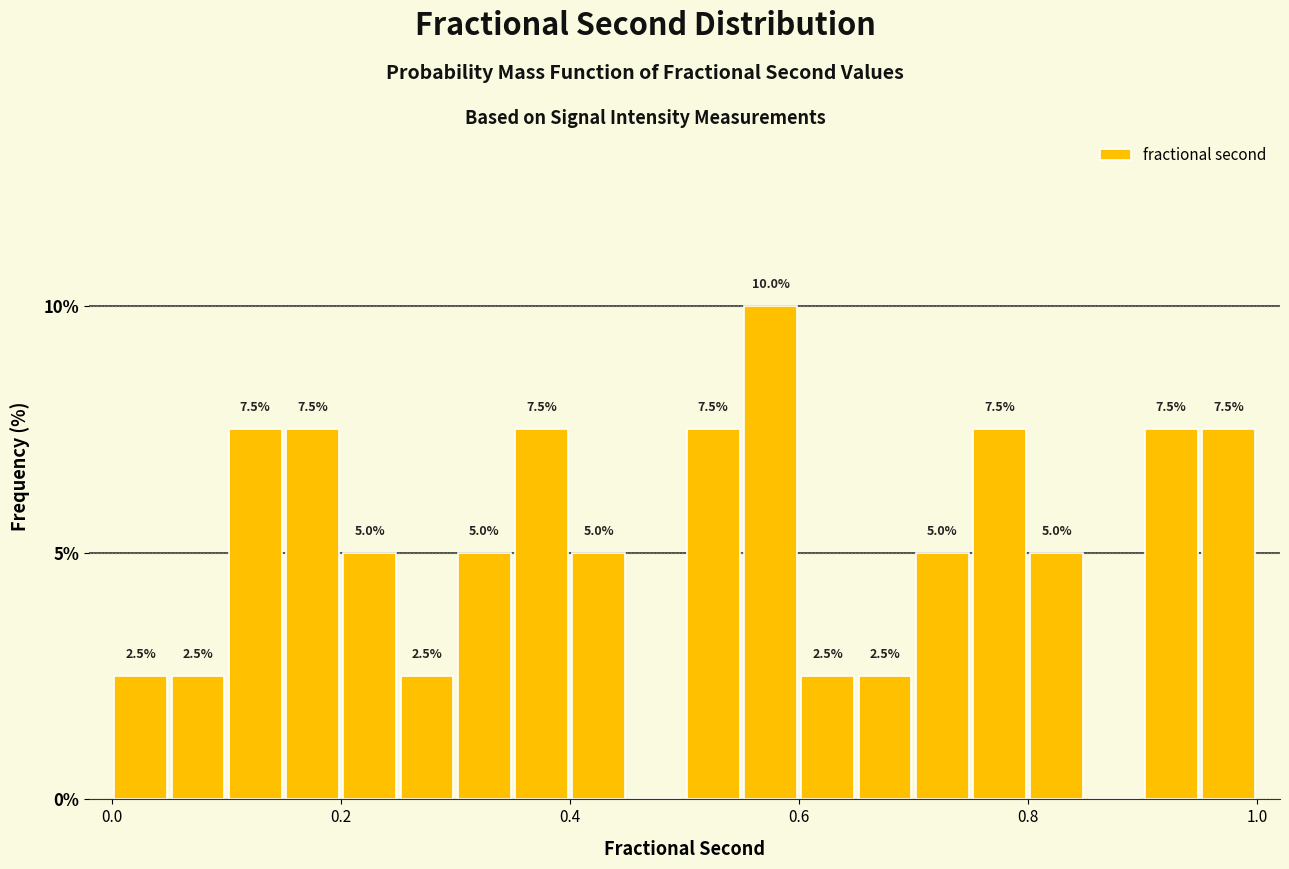

Around what value on the x-axis is the tallest bar? Give the approximate position of its centre, as read against the axis.

0.58